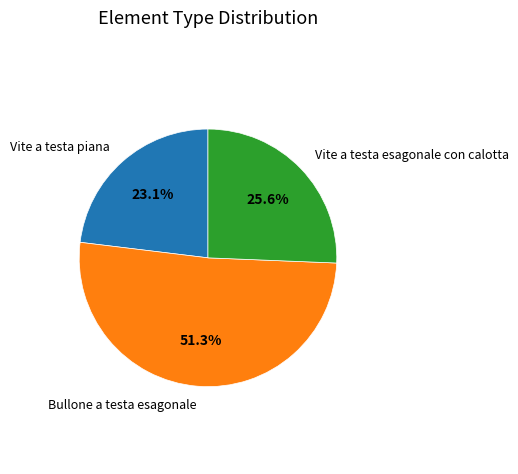

To the nearest percent, what is the combined percentage of Vite a testa esagonale con calotta and Vite a testa piana?

49%